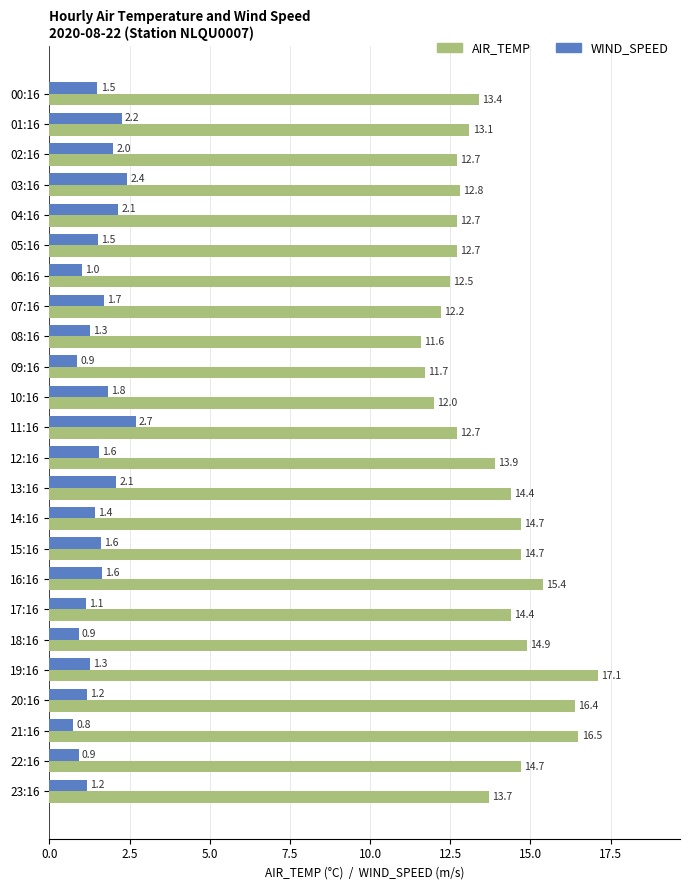

The value of AIR_TEMP at 06:16 is 3.2. True or false?

False